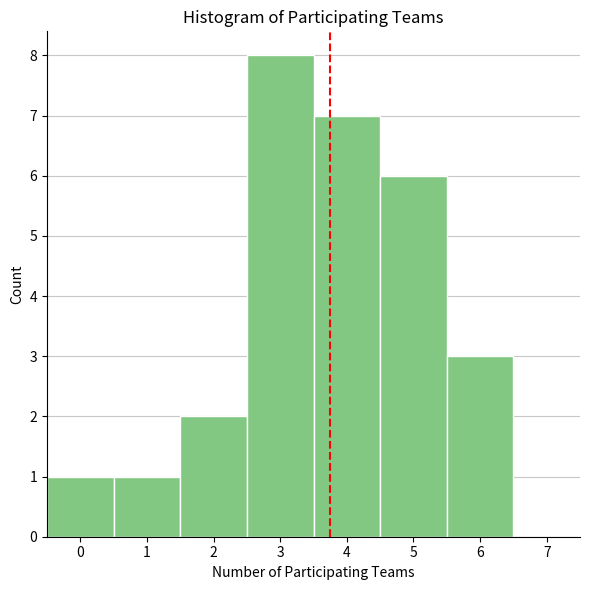

Which range on the x-axis has the tallest bar?

2.5 to 3.5